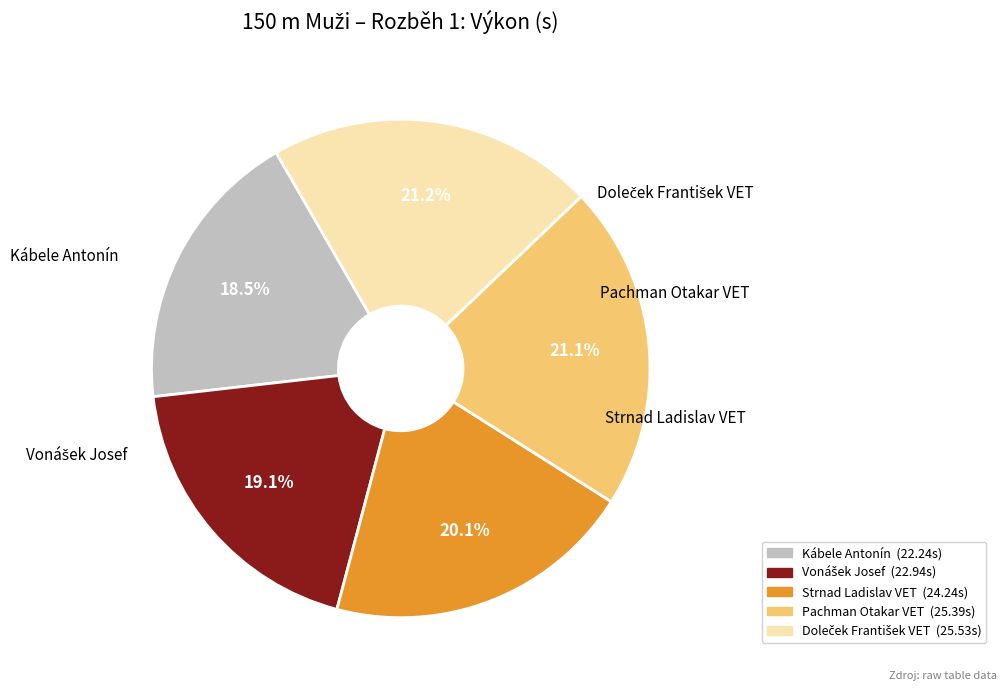

Which category has the smallest portion of the pie?

Kábele Antonín